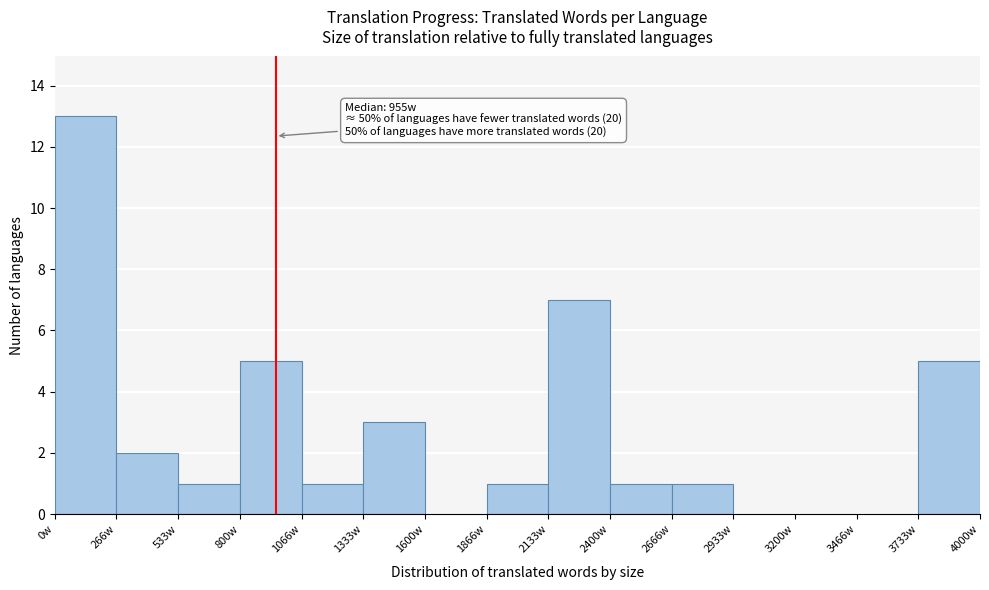

Over which range of the x-axis is the bar tallest?

0 to 250